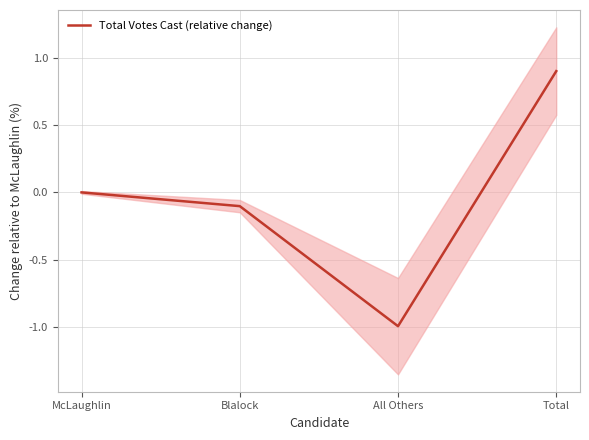

Reading left to right, transcribe all the data shown in this chart.

0.0	-0.1	-1.0	0.9